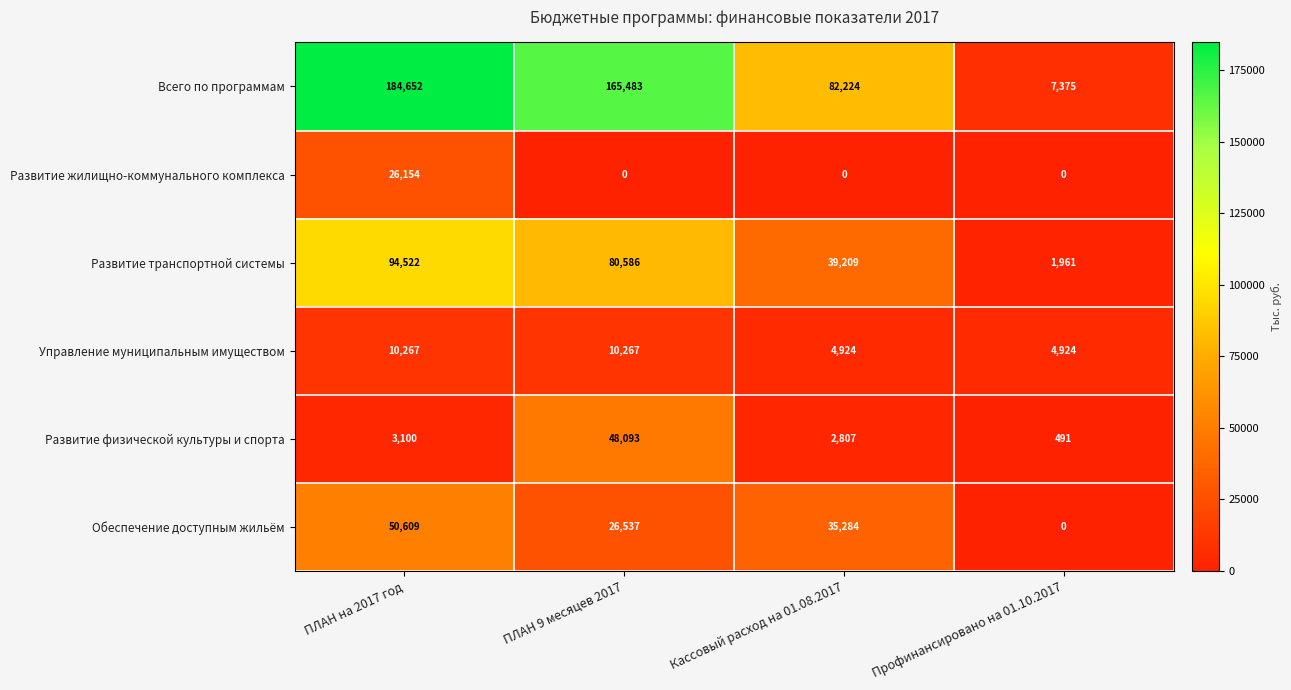

Reading left to right, list all the values displayed in this chart.

Всего по программам: ПЛАН на 2017 год=184652	ПЛАН 9 месяцев 2017=165483	Кассовый расход на 01.08.2017=82224	Профинансировано на 01.10.2017=7375
Развитие жилищно-коммунального комплекса: ПЛАН на 2017 год=26154	ПЛАН 9 месяцев 2017=0	Кассовый расход на 01.08.2017=0	Профинансировано на 01.10.2017=0
Развитие транспортной системы: ПЛАН на 2017 год=94522	ПЛАН 9 месяцев 2017=80586	Кассовый расход на 01.08.2017=39209	Профинансировано на 01.10.2017=1961
Управление муниципальным имуществом: ПЛАН на 2017 год=10267	ПЛАН 9 месяцев 2017=10267	Кассовый расход на 01.08.2017=4924	Профинансировано на 01.10.2017=4924
Развитие физической культуры и спорта: ПЛАН на 2017 год=3100	ПЛАН 9 месяцев 2017=48093	Кассовый расход на 01.08.2017=2807	Профинансировано на 01.10.2017=491
Обеспечение доступным жильём: ПЛАН на 2017 год=50609	ПЛАН 9 месяцев 2017=26537	Кассовый расход на 01.08.2017=35284	Профинансировано на 01.10.2017=0